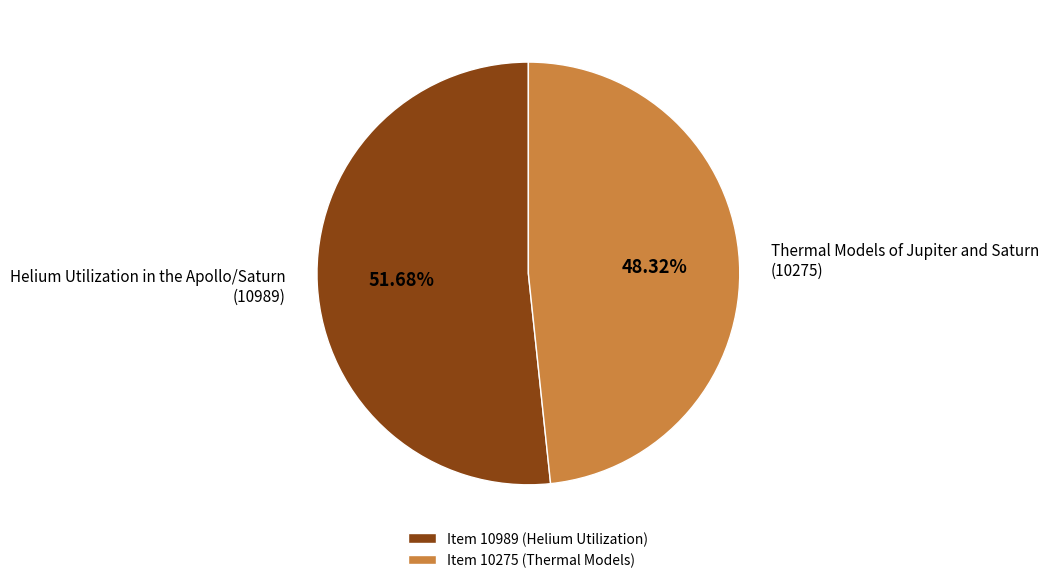

To the nearest percent, what is the average slice percentage?

50%